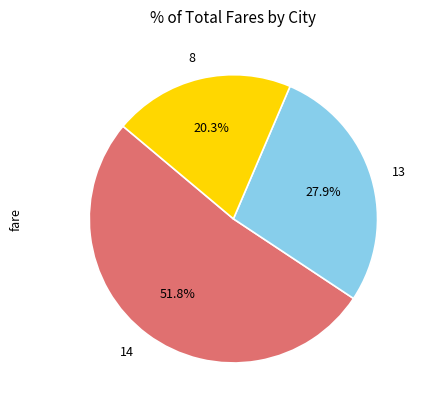

Count the number of slices in the pie.

3